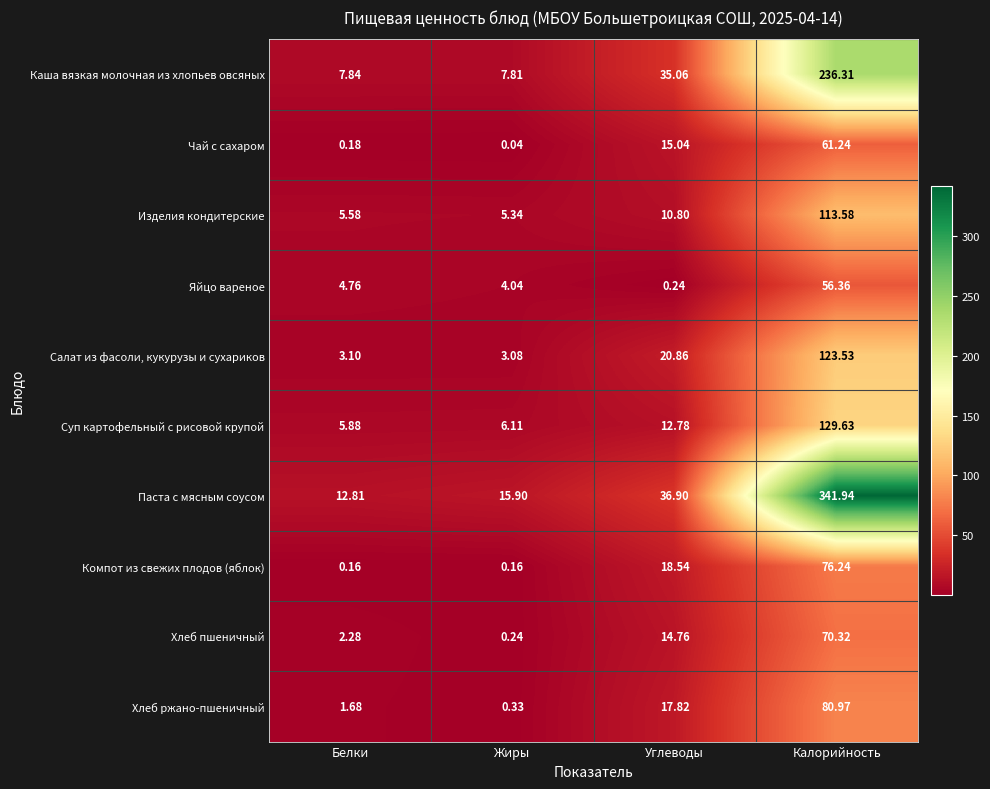

List the labels in order of Паста с мясным соусом value, smallest first.

Белки, Жиры, Углеводы, Калорийность